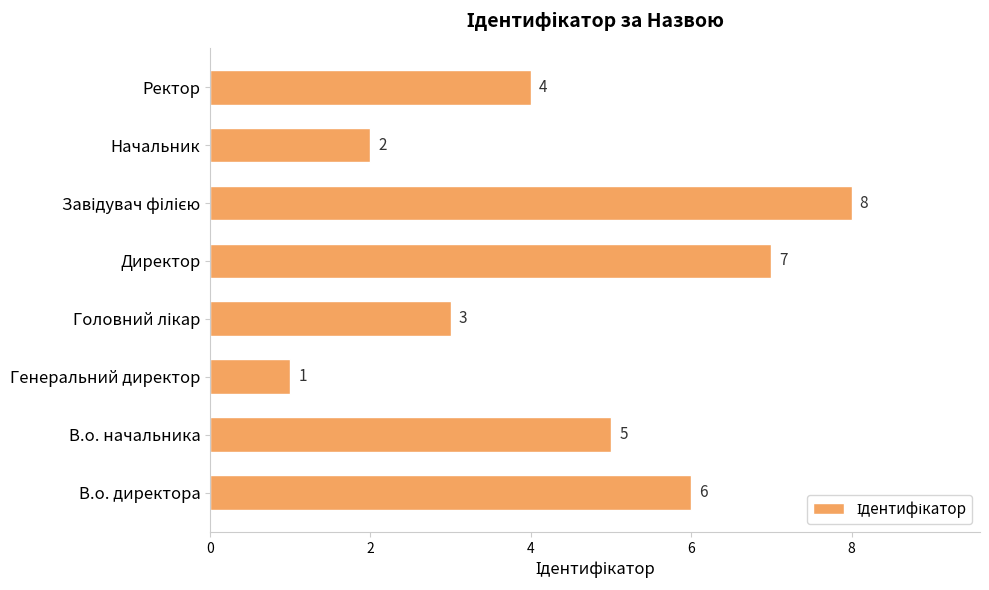

The value at В.о. директора is 2. True or false?

False